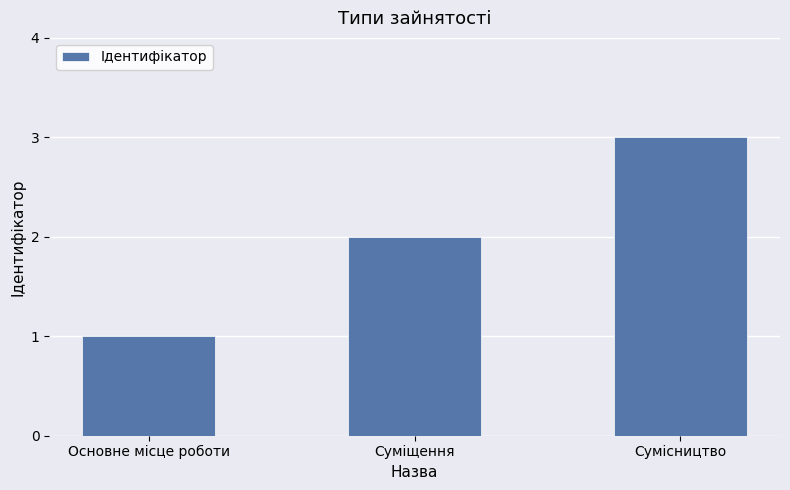

What is the maximum value shown in the chart?

3